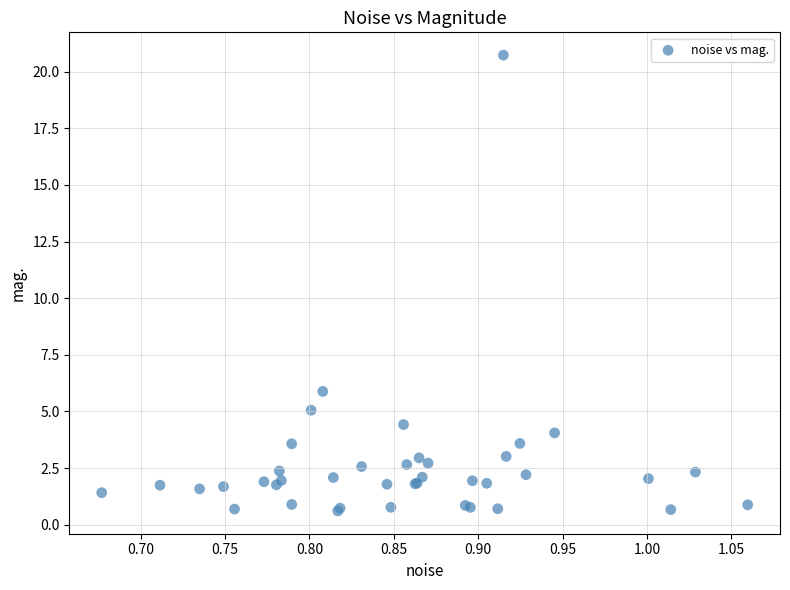

What Y value in the scatter plot is closest to 10?

5.9